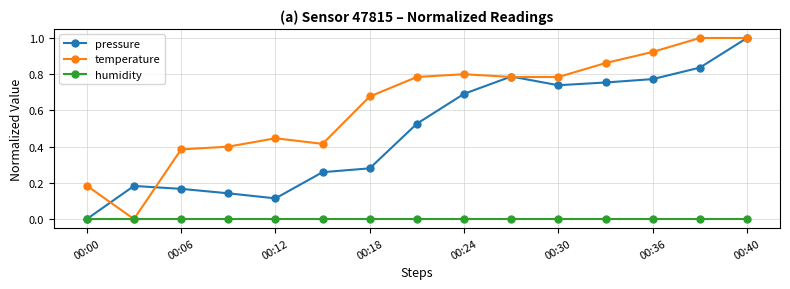

Rank the series by their average value, from lowest to highest.

humidity, pressure, temperature